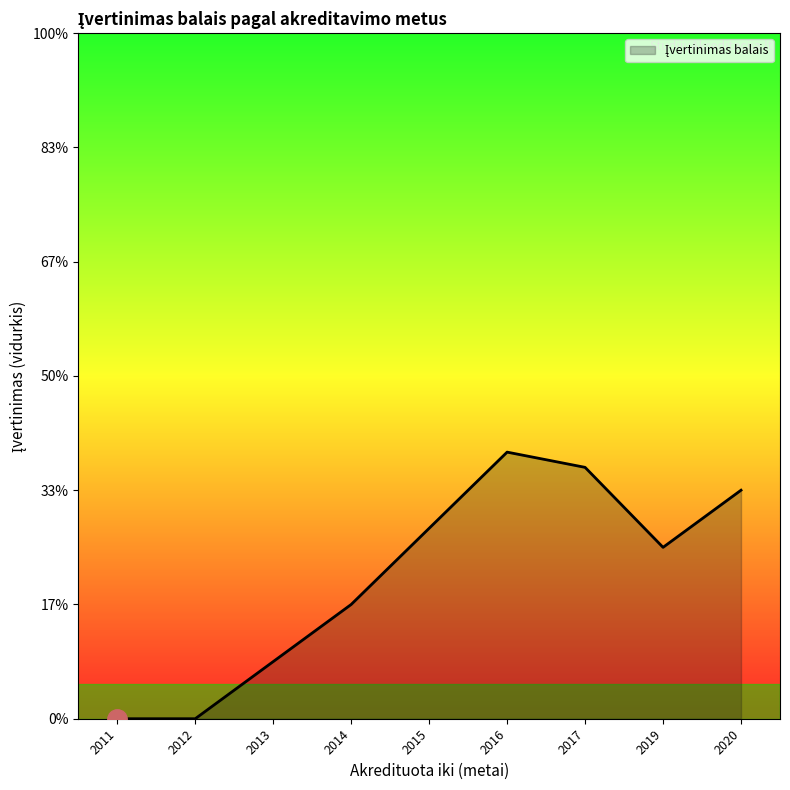

Is this an area chart (filled region under the line)?

Yes